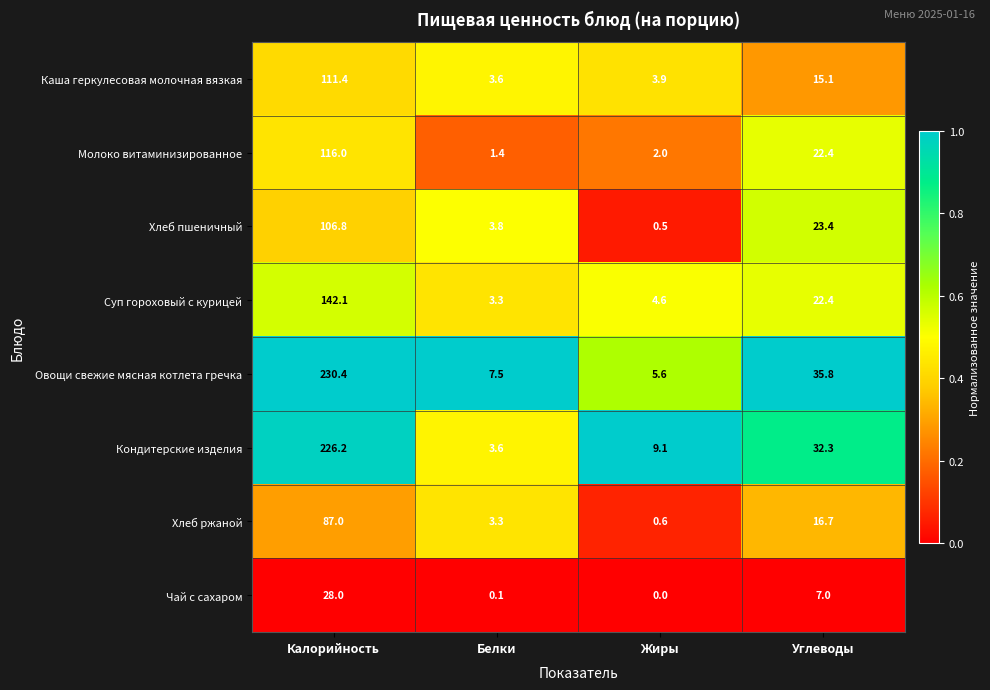

Is the value of Хлеб пшеничный at Жиры greater than the value of Каша геркулесовая молочная вязкая at Углеводы?

No